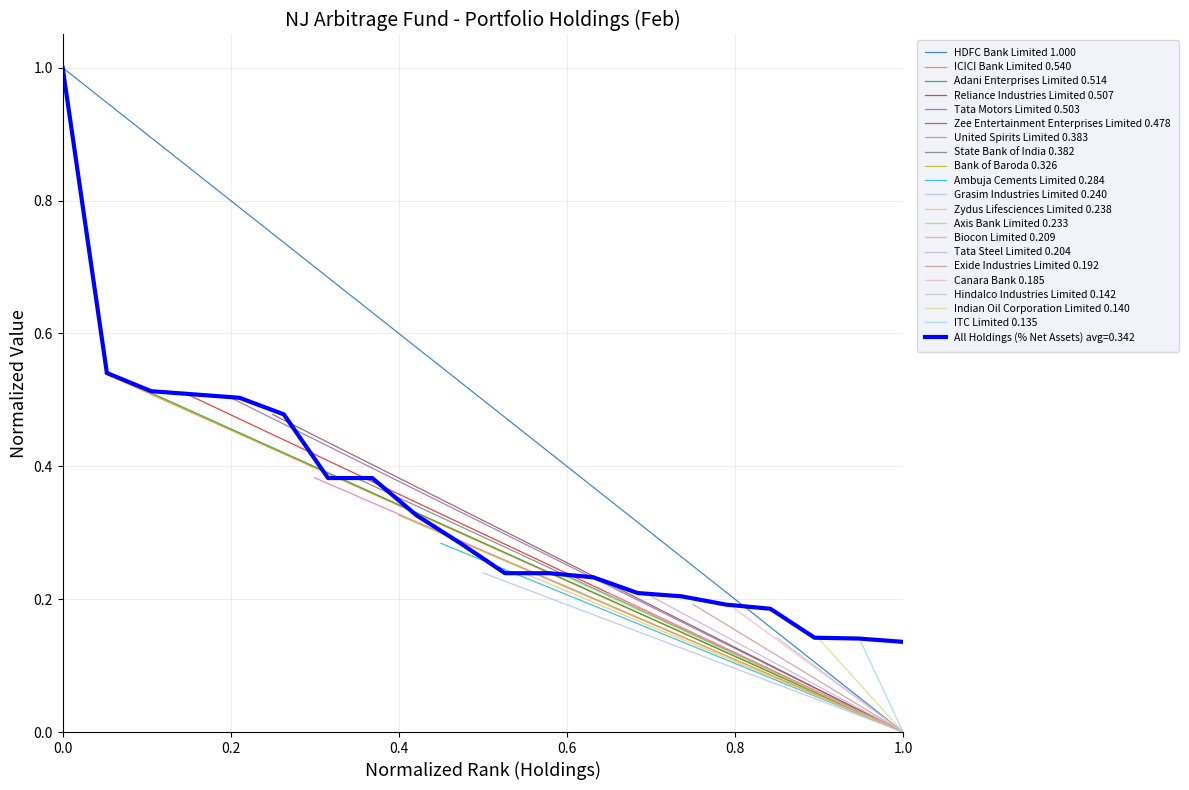

What is the approximate value of All Holdings (% Net Assets) avg=0.342 at 0.0?

1.0